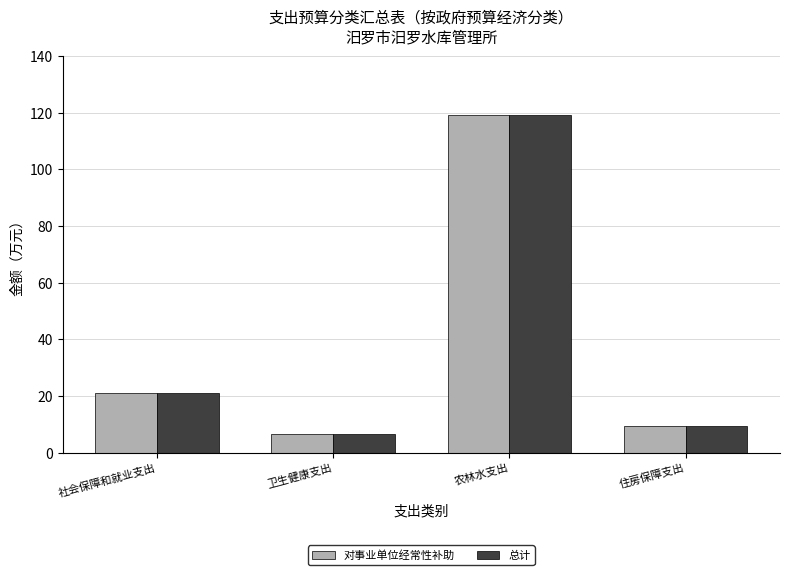

What is the total value across all series at 卫生健康支出?

13.3